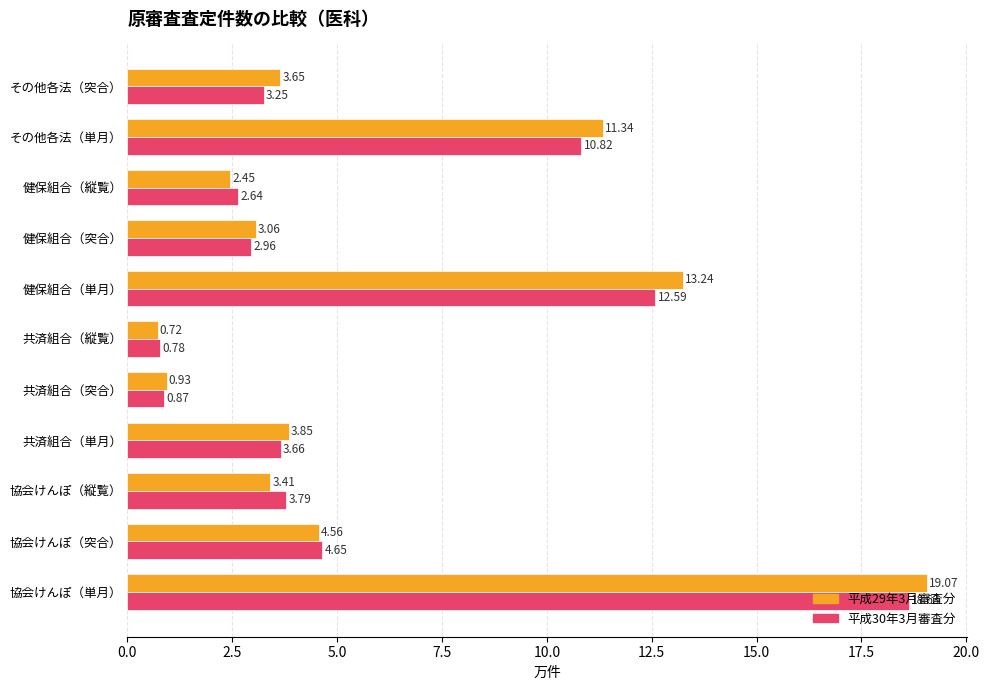

What are all the series names shown in the legend?

平成29年3月審査分, 平成30年3月審査分